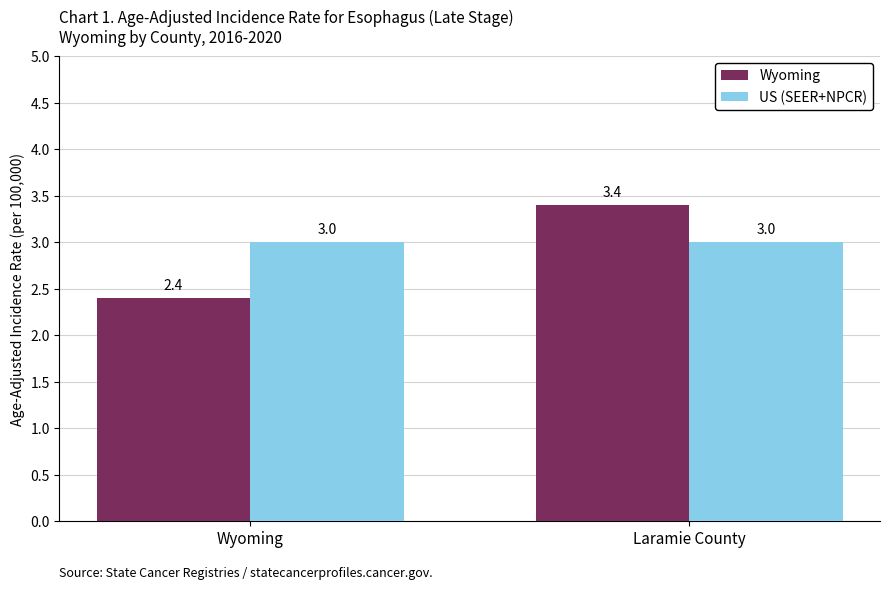

Reading left to right, what are all the values shown in this chart?

Wyoming: 2.4	3.4
US (SEER+NPCR): 3.0	3.0